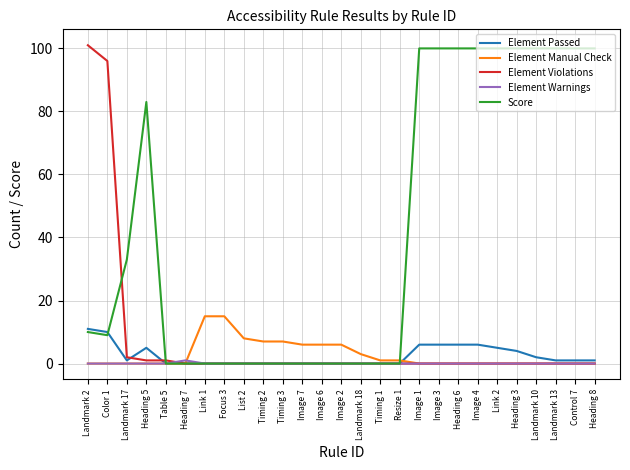

What is the total value across all series at Image 3?

106